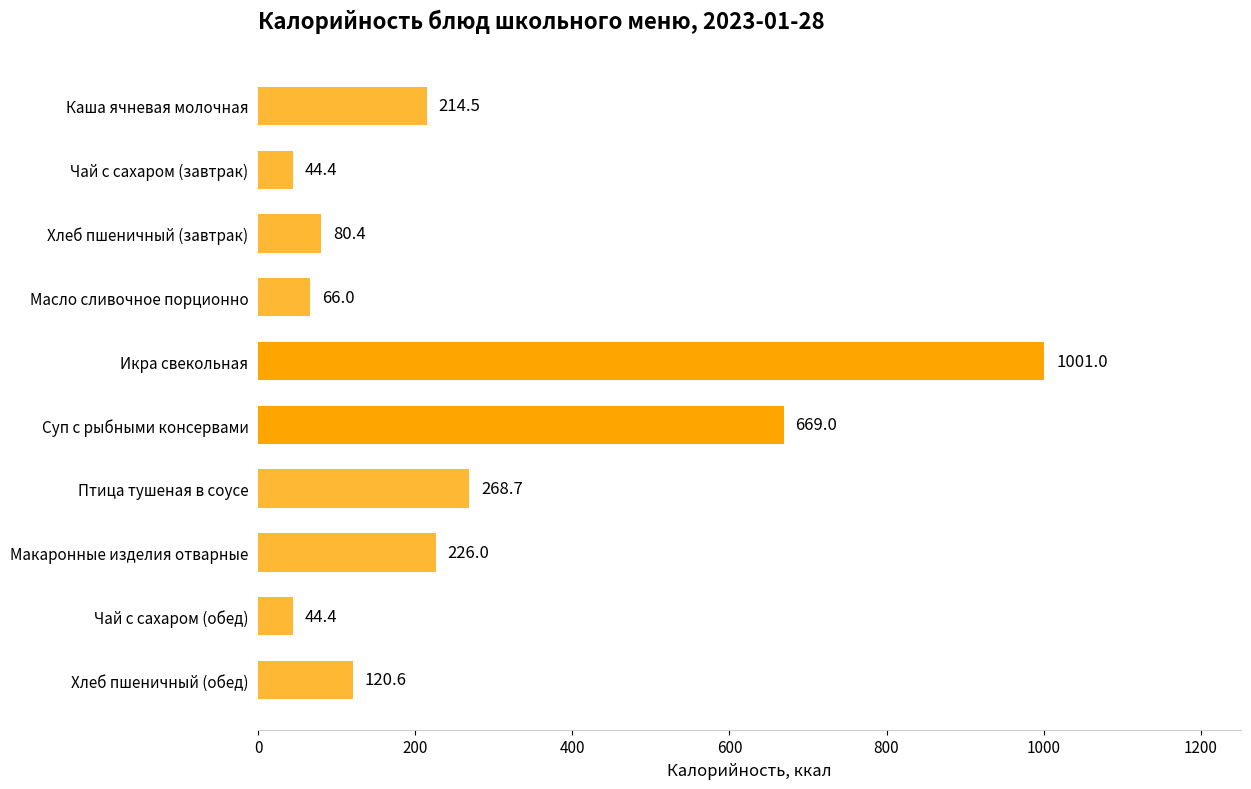

Is it true that the value at Каша ячневая молочная is 214.5?

True